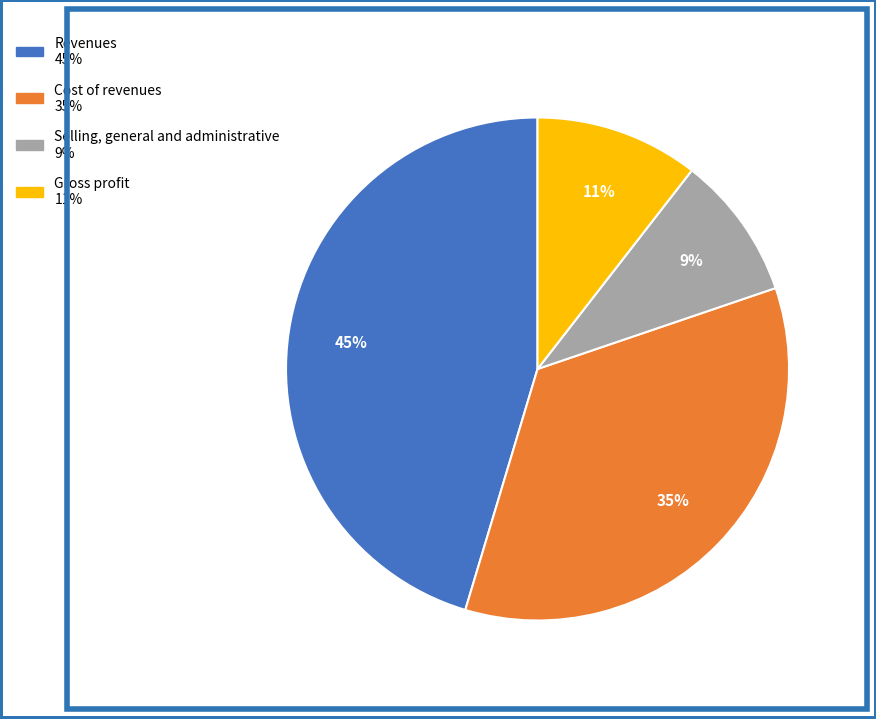

How many slices are in this pie chart?

4